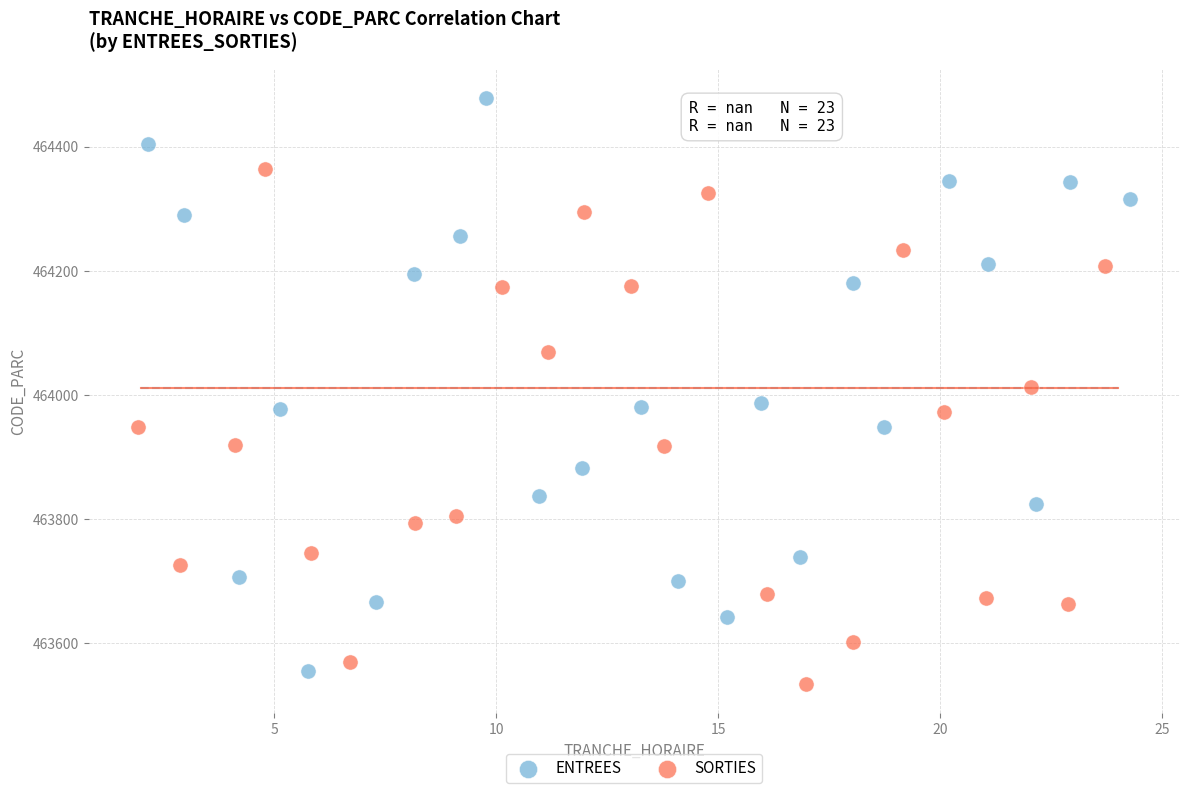

Which series reaches the minimum Y coordinate?

SORTIES